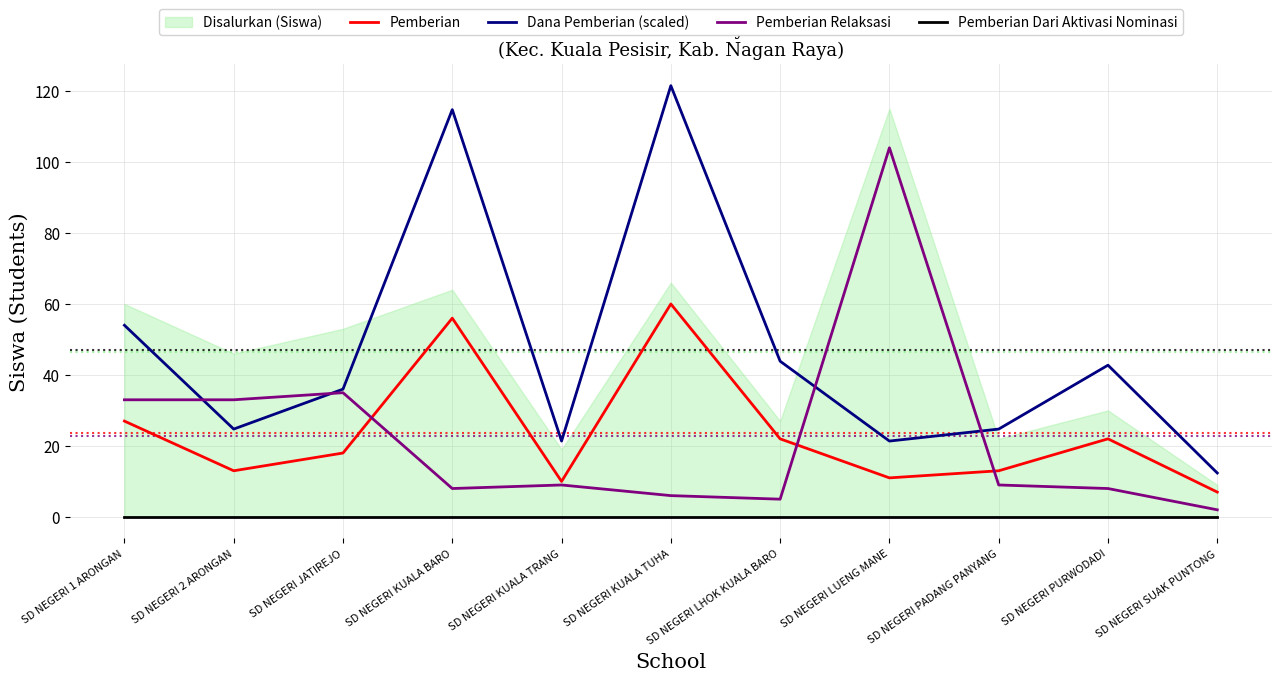

What value does the Dana Pemberian (scaled) series have at SD NEGERI LHOK KUALA BARO?

43.9